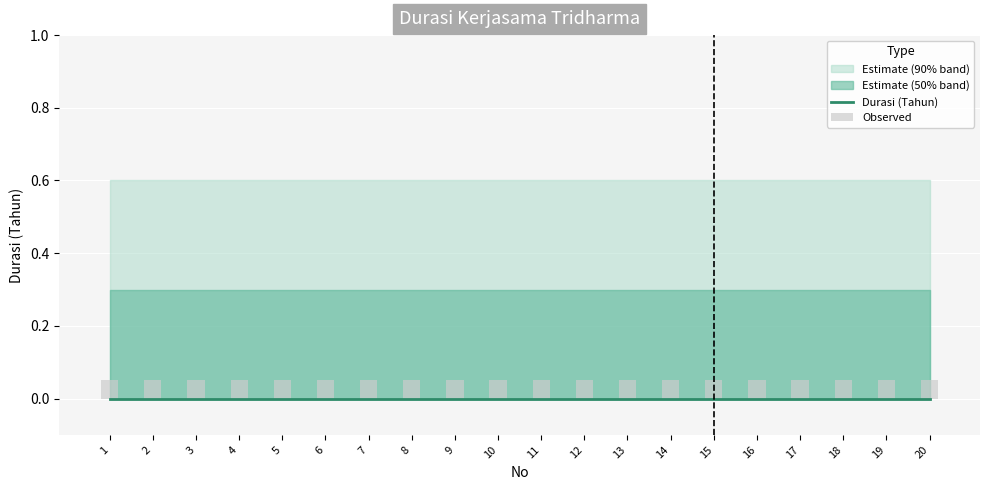

Between 2 and 4, which series saw the biggest shift?

Durasi (Tahun)